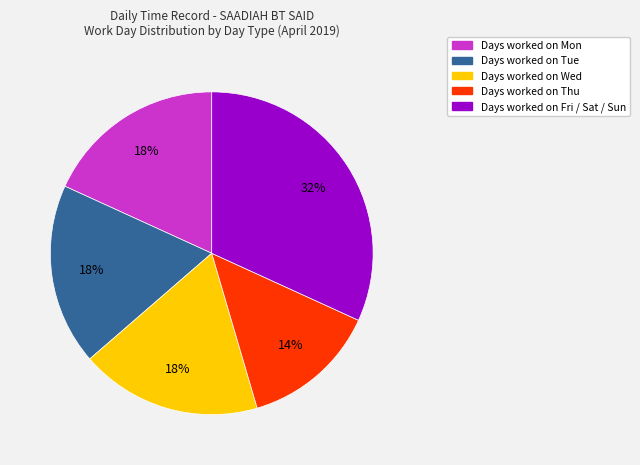

Is there any slice that represents more than half of the pie?

No